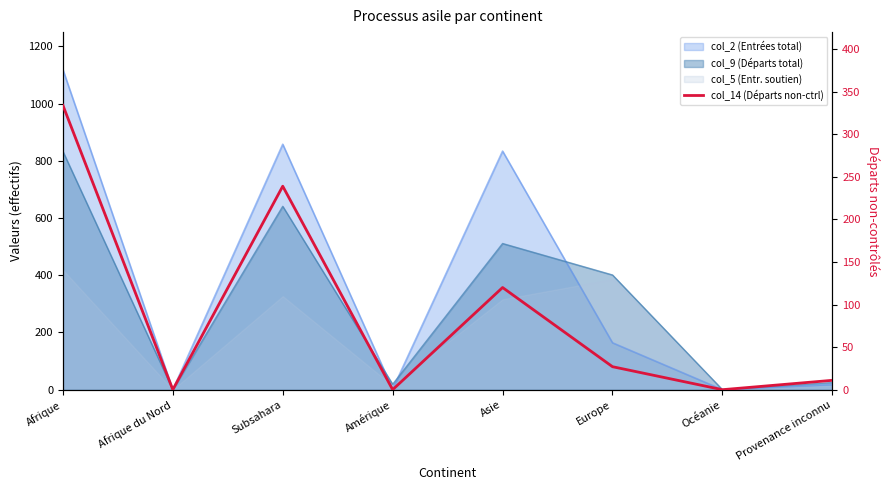

Reading left to right, what are all the values shown in this chart?

334	0	239	0	120	27	0	11